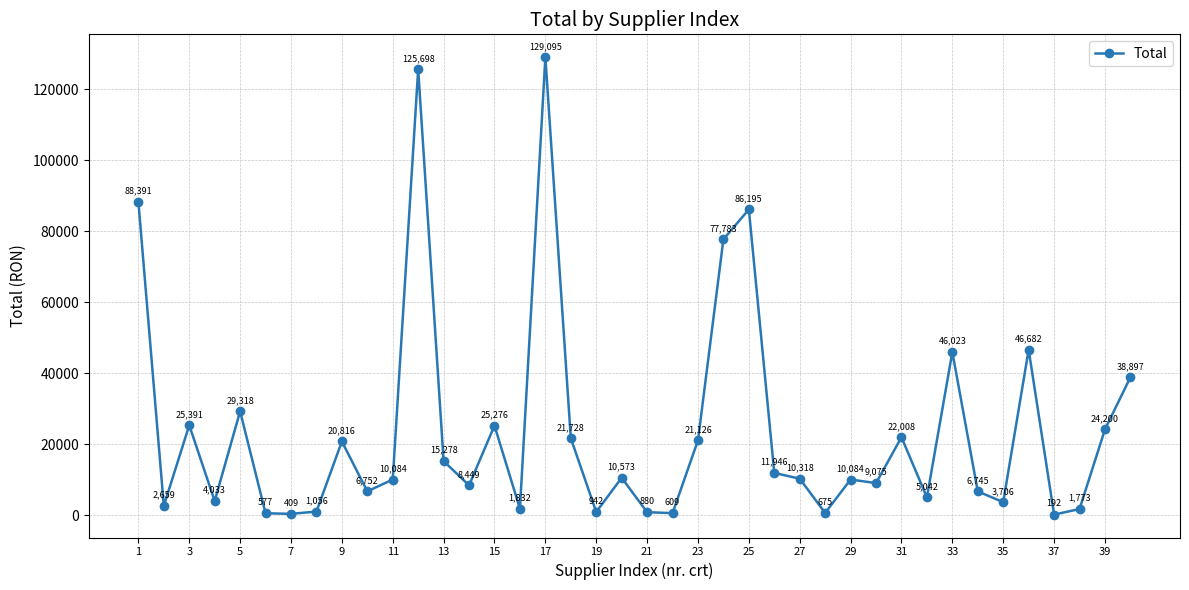

How many interior local peaks (higher than both neighbors) does the data have?

12